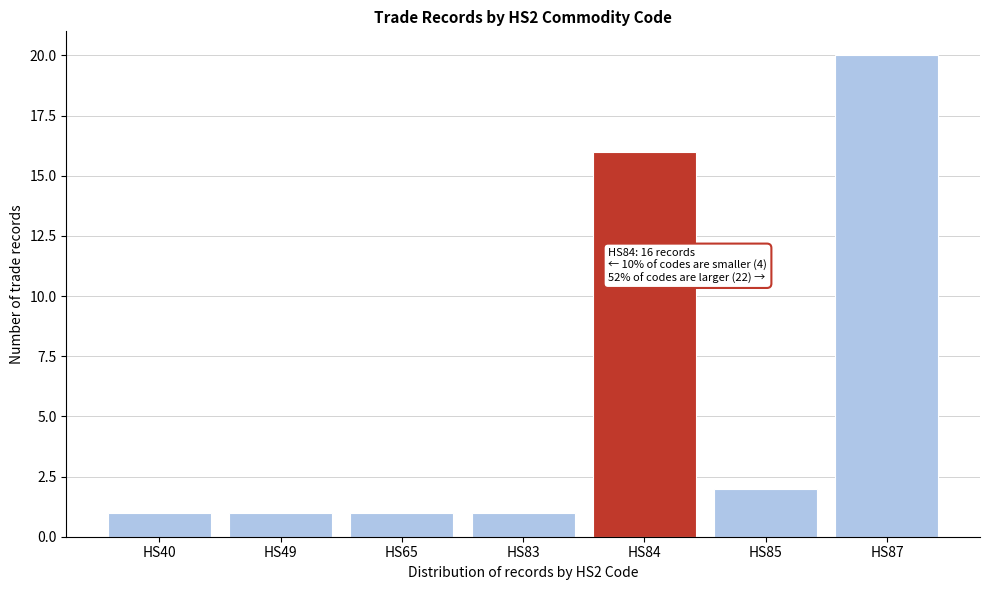

Reading right to left, transcribe all the data shown in this chart.

20	2	16	1	1	1	1